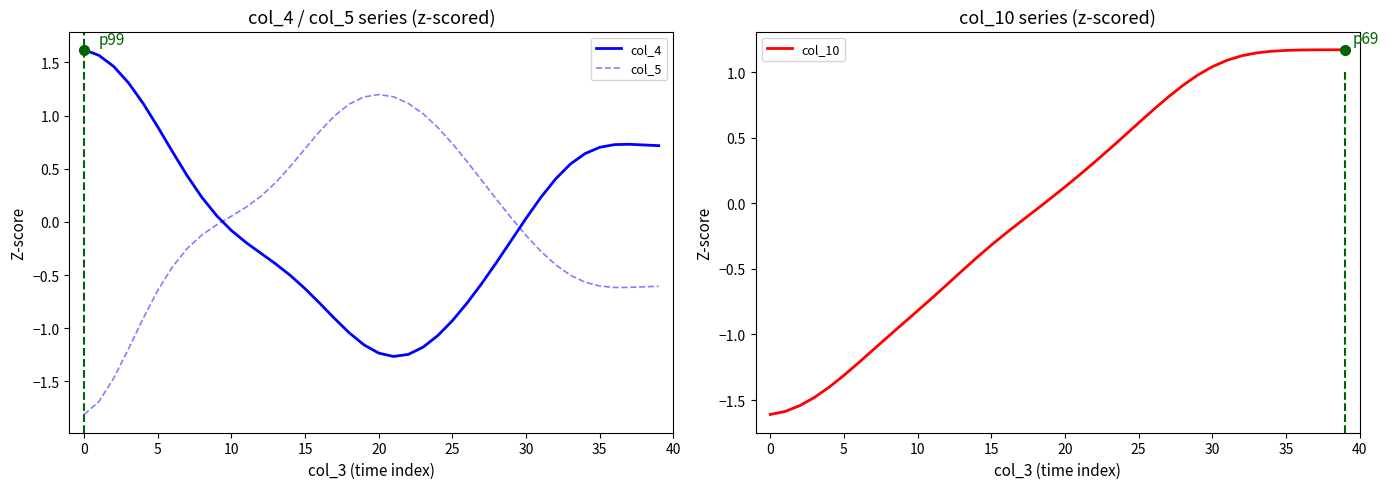

Count the number of categories in the chart.

40